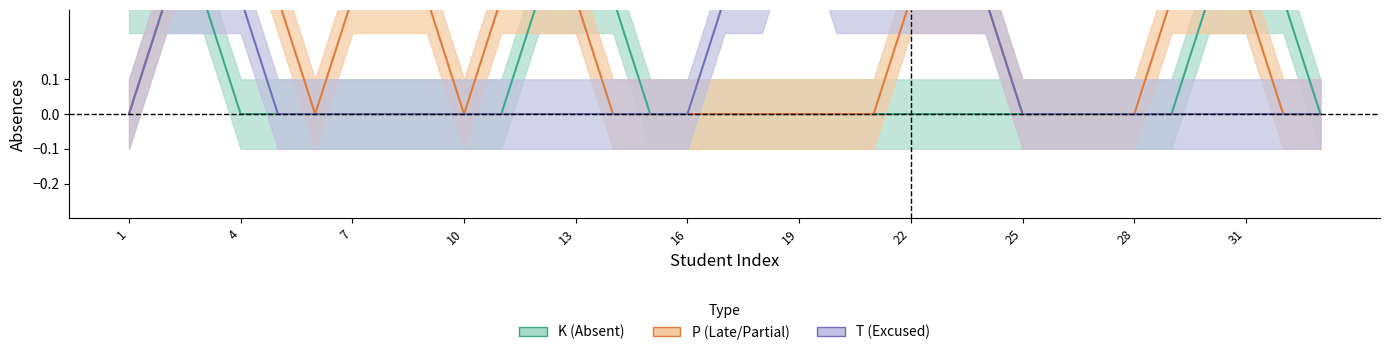

At which category does K reach its first local peak?

2